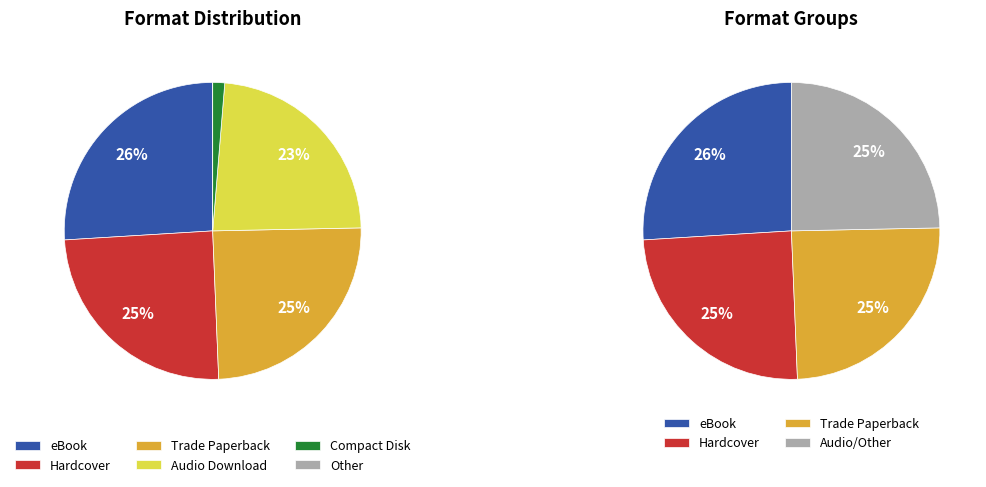

Count the number of slices in the pie.

6